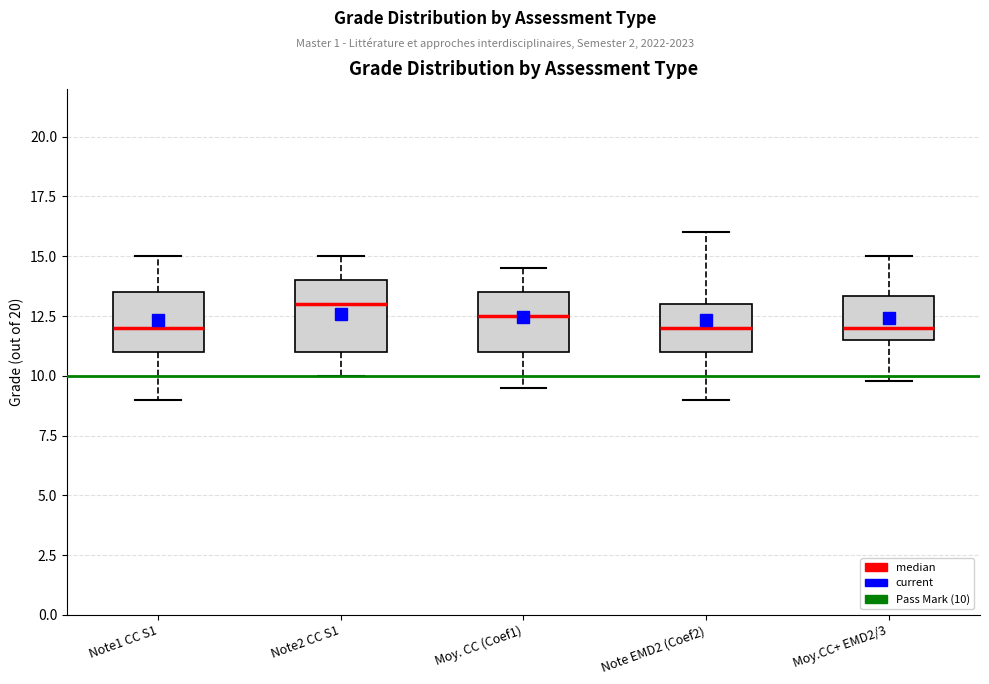

Comparing the boxes themselves (not the whiskers), which one is the tallest?

Note2 CC S1